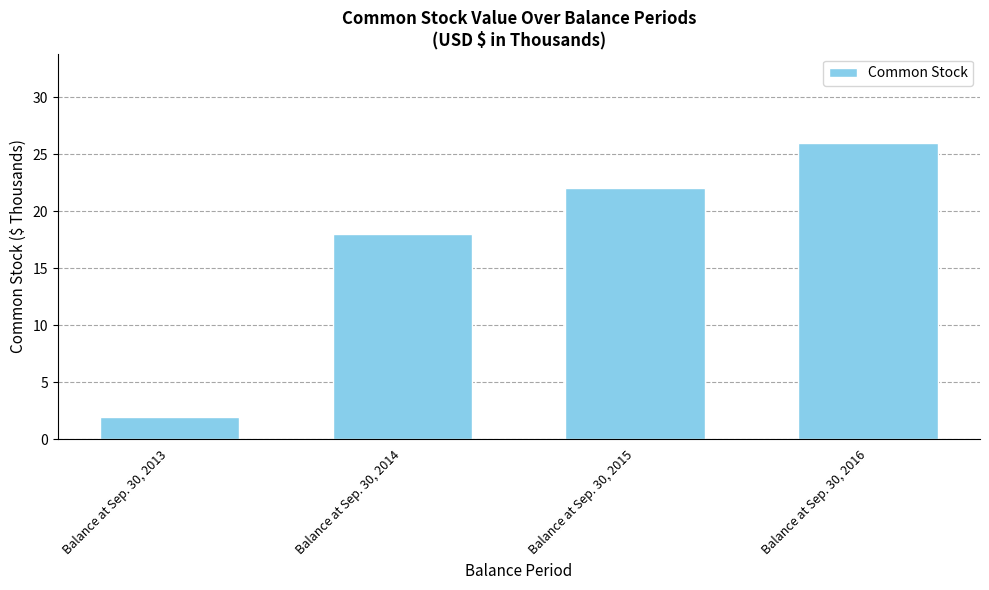

What is the smallest value displayed?

2